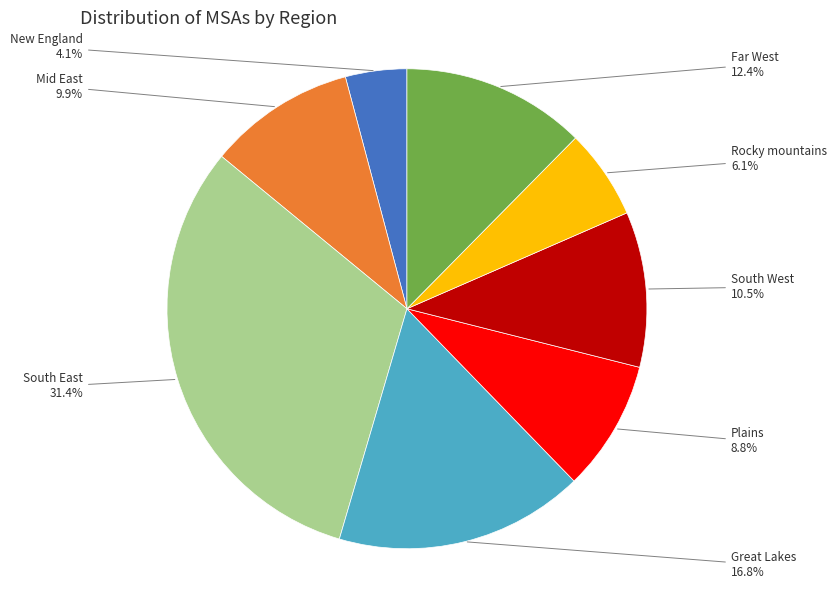

Does any single category account for the majority?

No